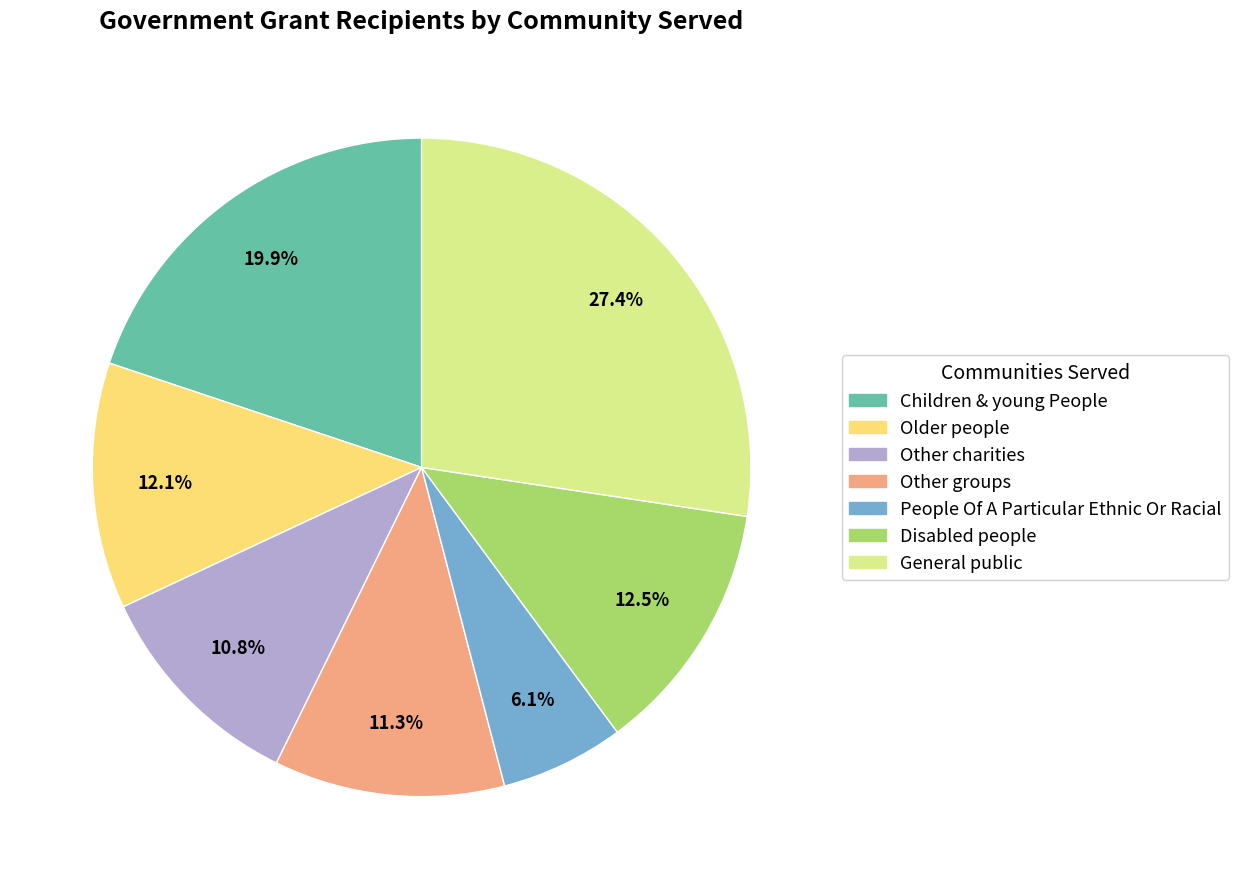

Which category has the smallest portion of the pie?

People Of A Particular Ethnic Or Racial